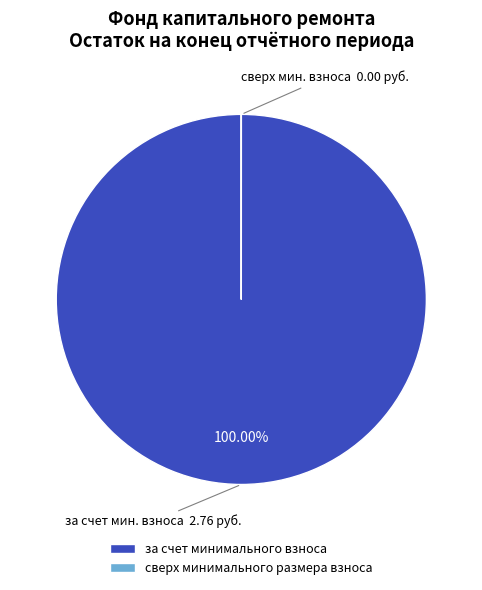

Which category has the biggest portion of the pie?

за счет минимального взноса